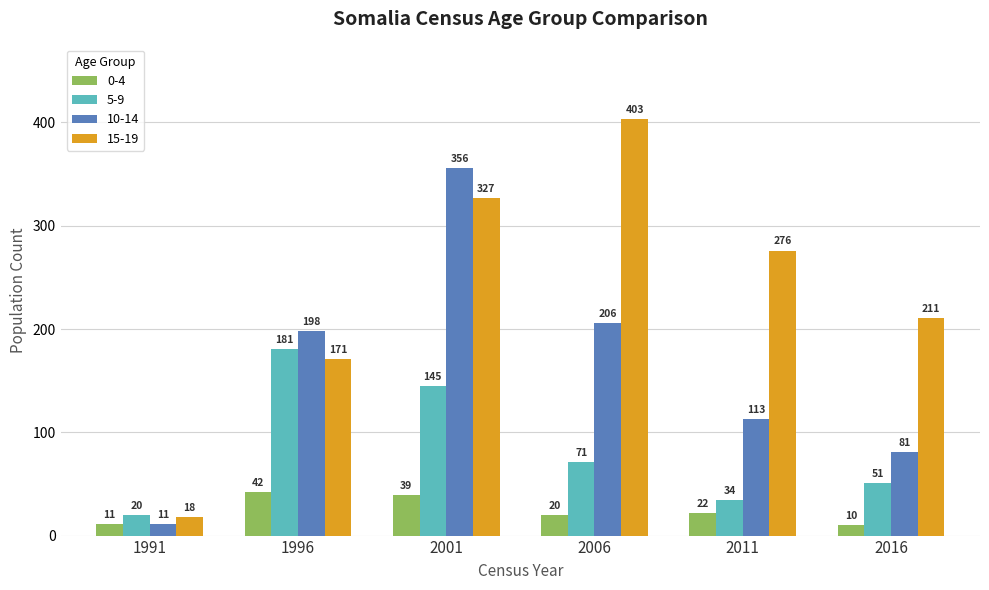

True or false: 5-9 has a value of 71 at 2006.

True